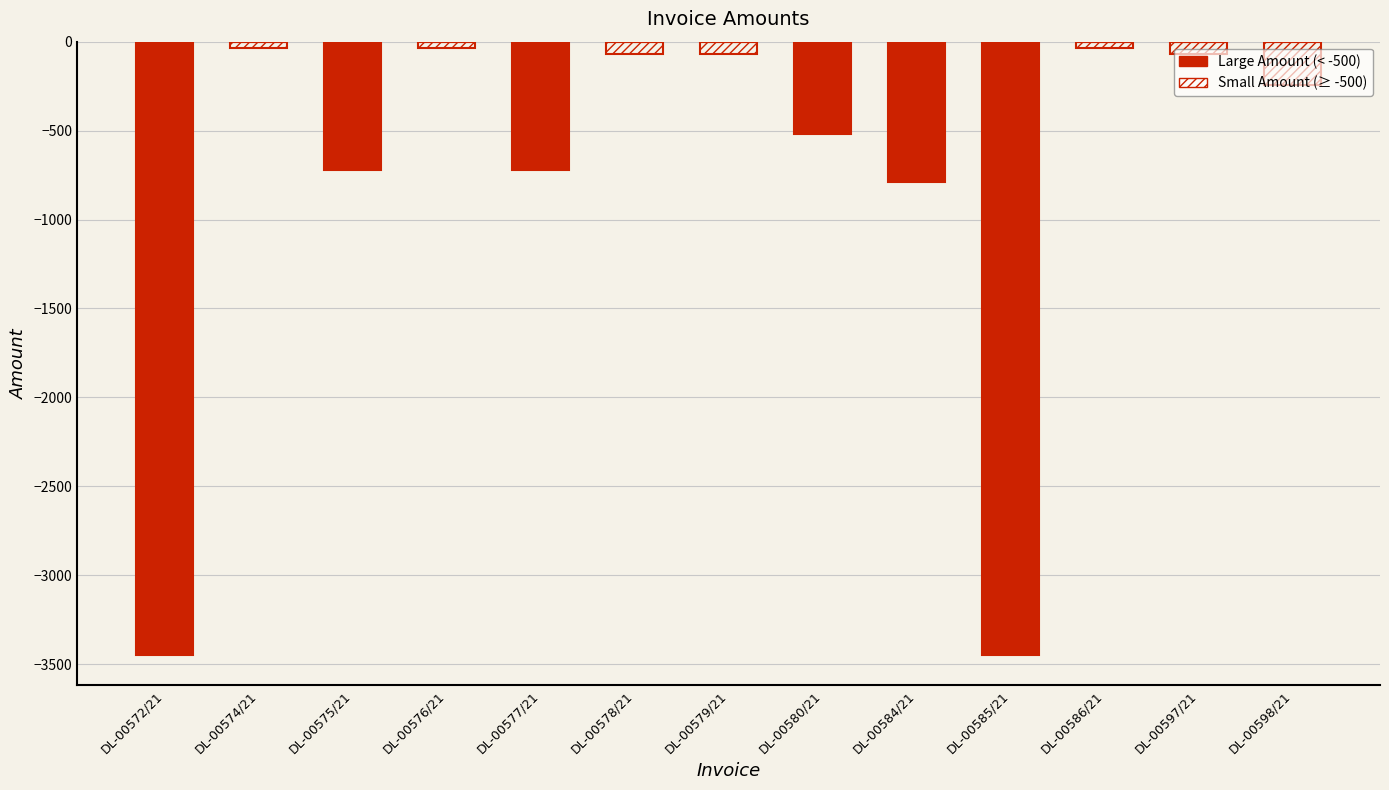

Does the chart contain stacked bars?

No